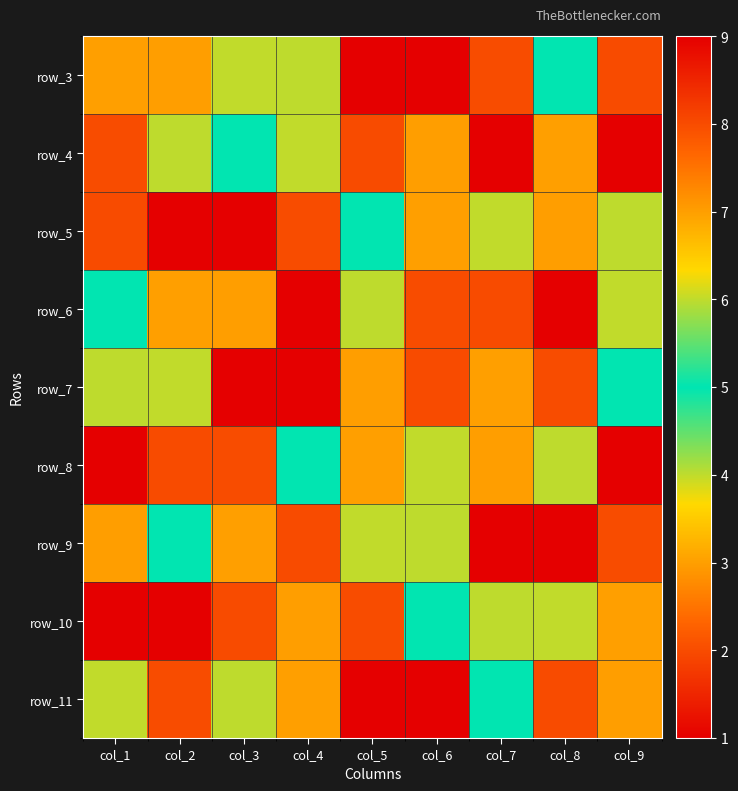

Between col_8 and col_6, which is larger?

col_8